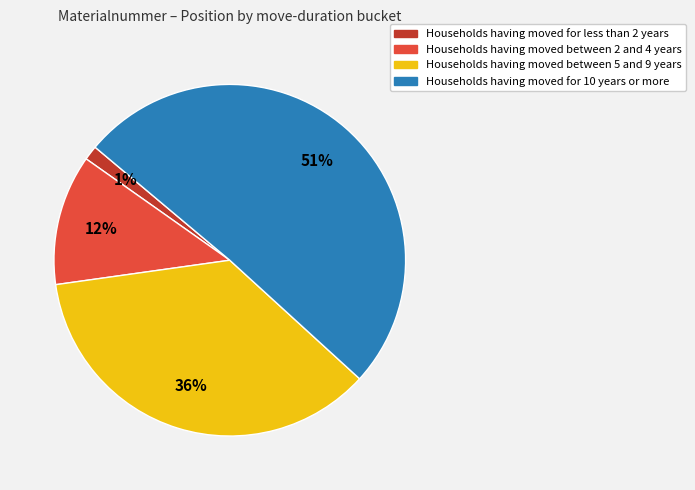

Between Households having moved between 2 and 4 years and Households having moved for 10 years or more, which is larger?

Households having moved for 10 years or more